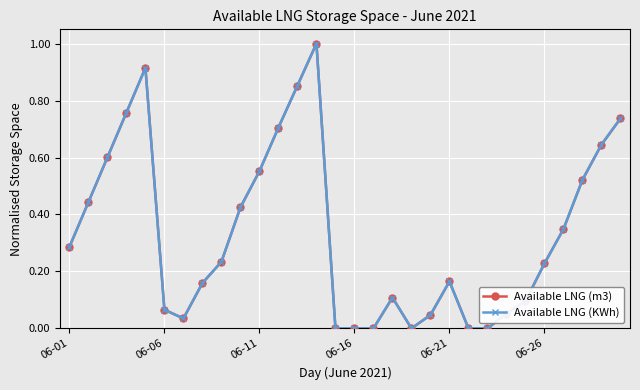

True or false: Available LNG (KWh) has more than 2 interior local peaks.

True